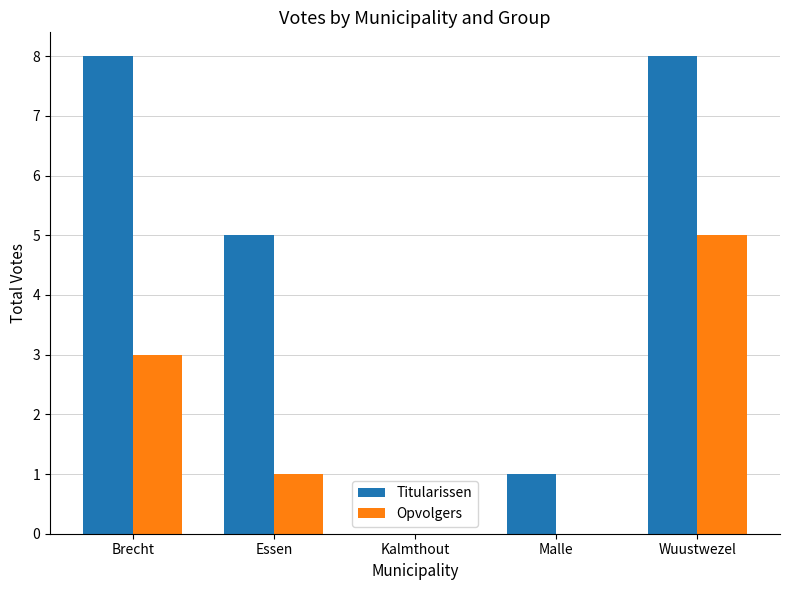

What is the sum of the Opvolgers values at Kalmthout and Brecht?

3